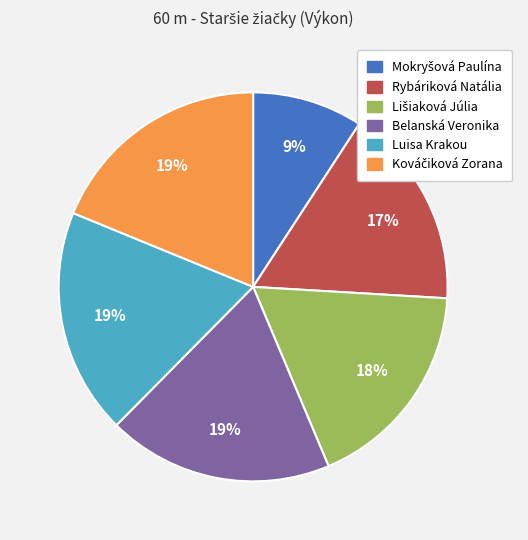

To the nearest percent, what portion does Belanská Veronika represent?

19%